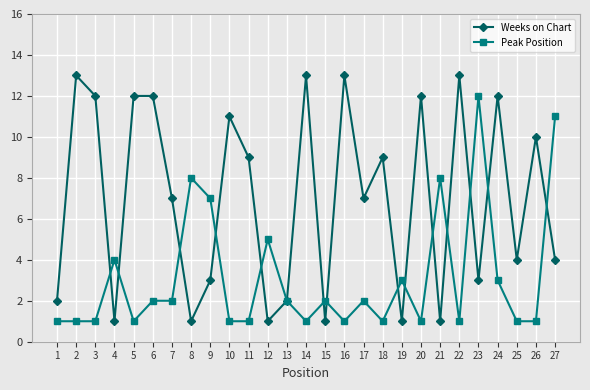

Which series has the largest range (max minus min)?

Weeks on Chart